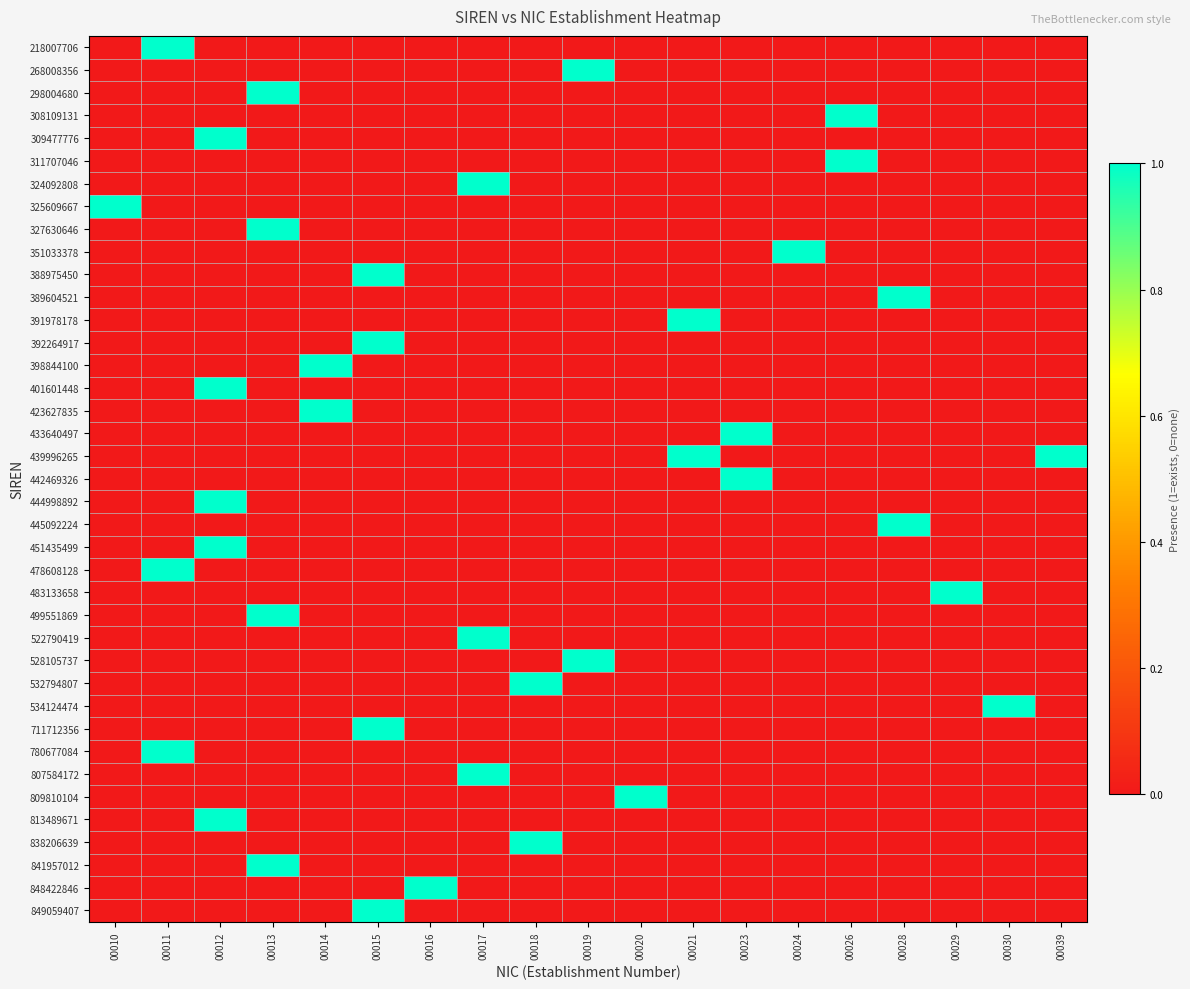

At how many categories does at least one series exceed 0?

19